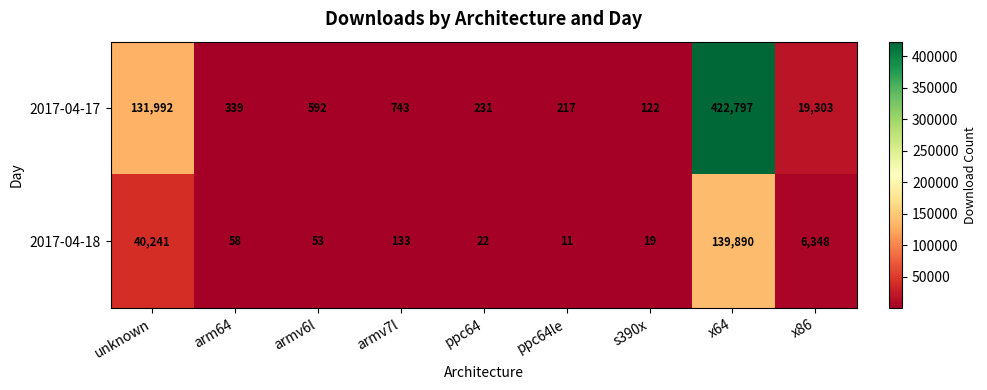

List the series in order of their peak value, lowest first.

2017-04-18, 2017-04-17